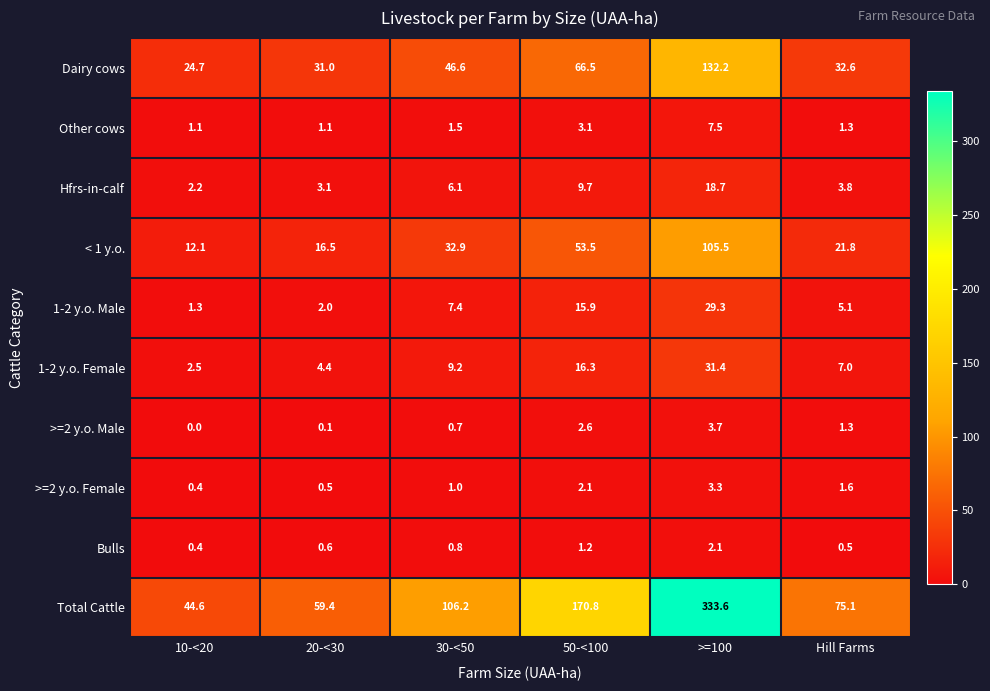

Rank the categories by Hfrs-in-calf value from highest to lowest.

>=100, 50-<100, 30-<50, Hill Farms, 20-<30, 10-<20